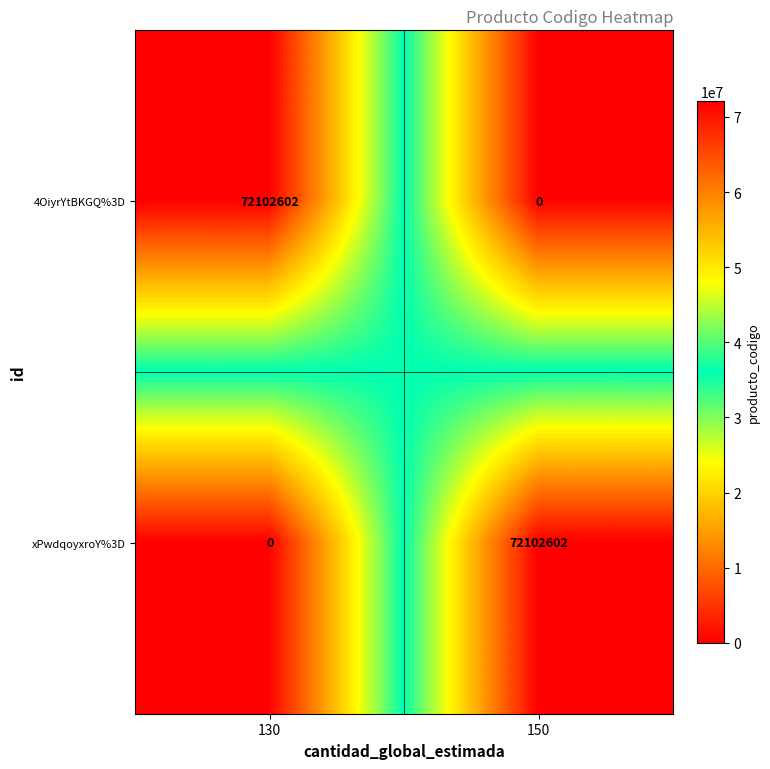

How many positive values does the 4OiyrYtBKGQ%3D series have?

1